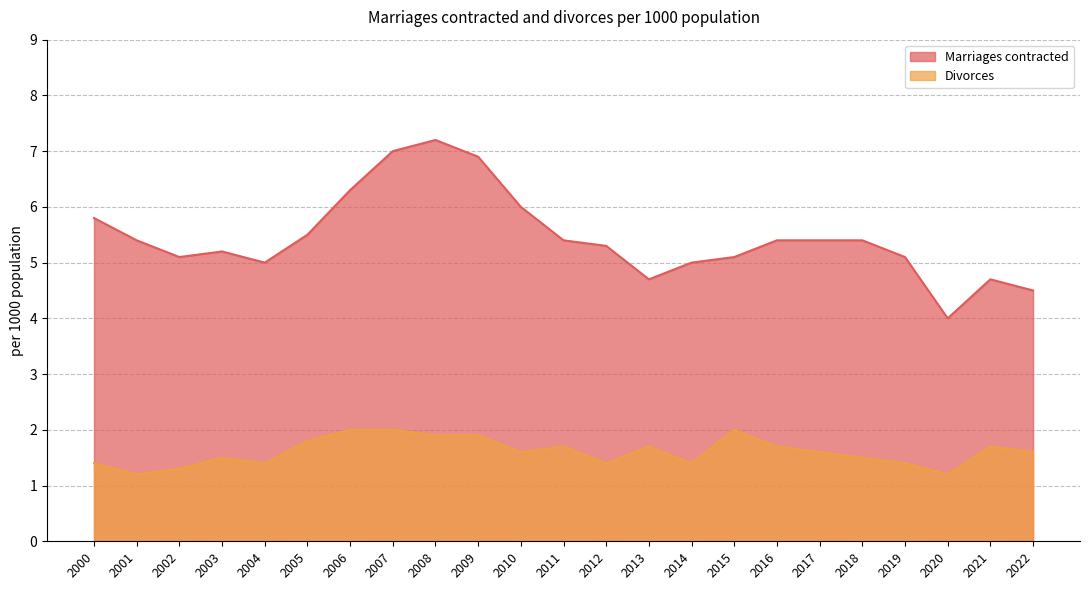

What are all the series names shown in the legend?

Marriages contracted, Divorces